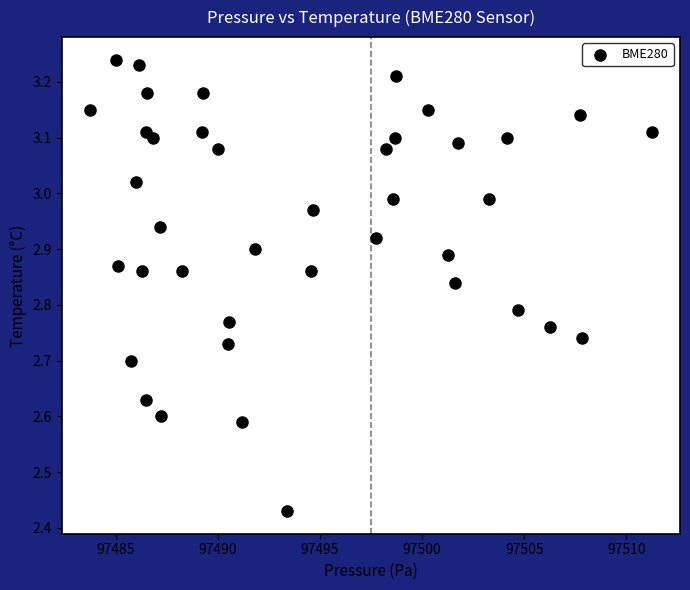

What is the range of X values (max minus min)?

27.5